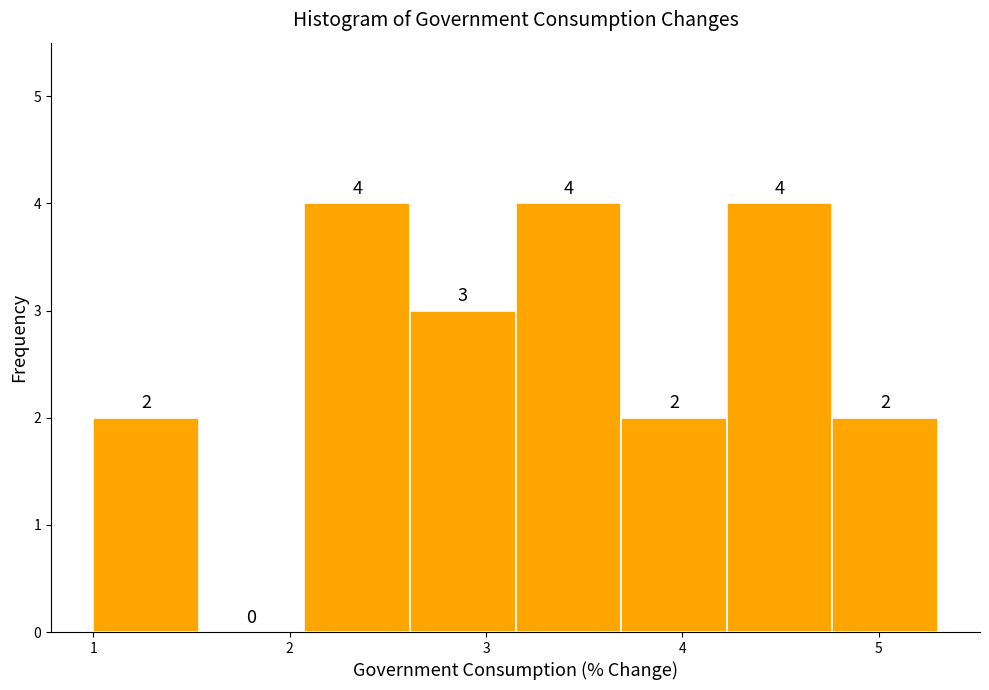

Reading left to right, list every bar in this chart as the range it spans on the x-axis followed by its height. The bar edges are not printed on the chart, so give them approximately, as read against the axis.

1.0 to 1.5: 2
1.5 to 2.1: 0
2.1 to 2.6: 4
2.6 to 3.2: 3
3.2 to 3.7: 4
3.7 to 4.2: 2
4.2 to 4.8: 4
4.8 to 5.3: 2